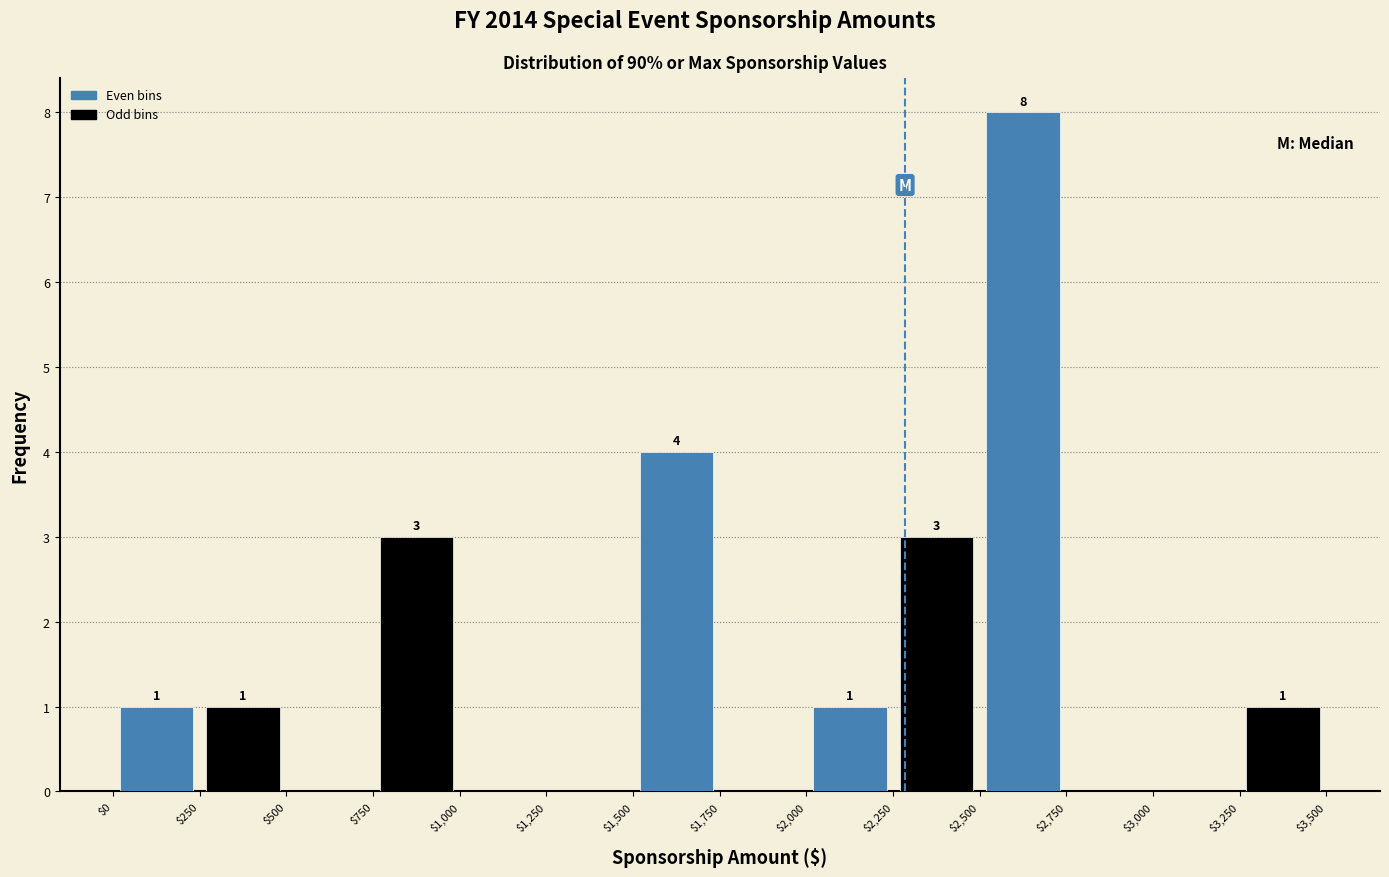

Which range on the x-axis has the tallest bar?

$2,500 to $2,750